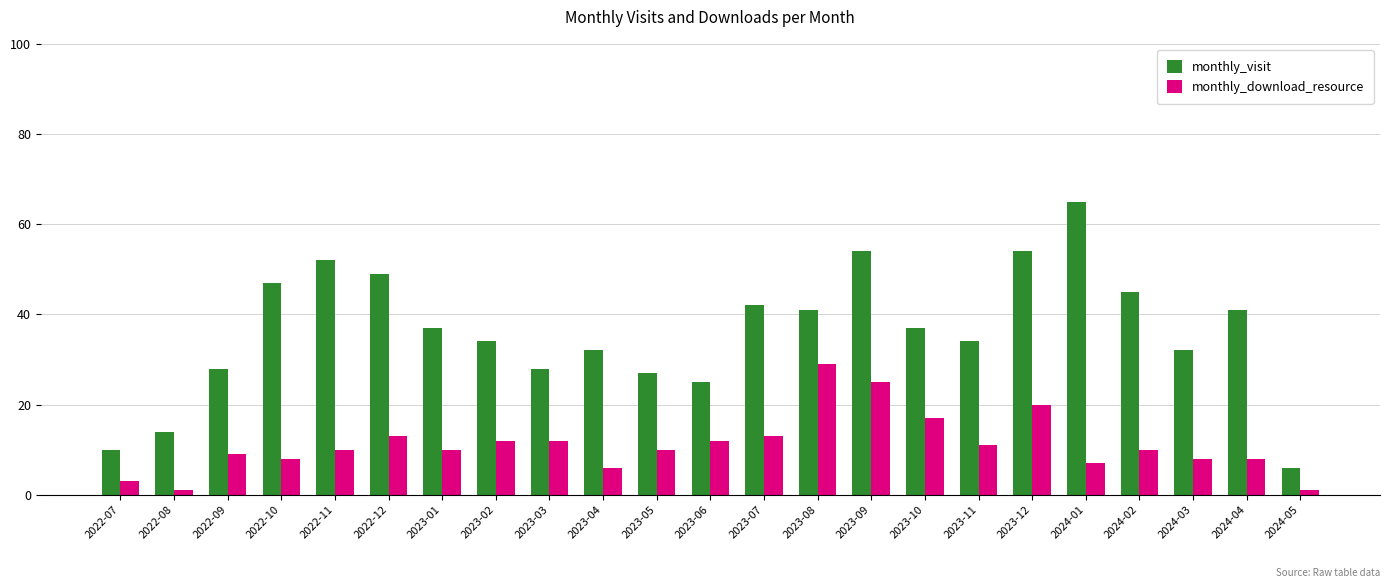

Reading left to right, list all the values displayed in this chart.

monthly_visit: 10	14	28	47	52	49	37	34	28	32	27	25	42	41	54	37	34	54	65	45	32	41	6
monthly_download_resource: 3	1	9	8	10	13	10	12	12	6	10	12	13	29	25	17	11	20	7	10	8	8	1